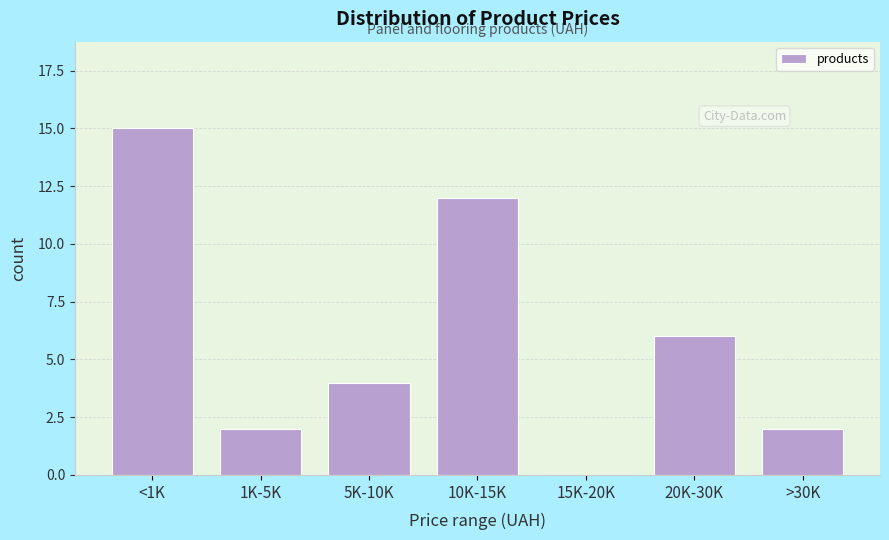

Reading right to left, extract all data points from this chart.

>30K=2	20K-30K=6	15K-20K=0	10K-15K=12	5K-10K=4	1K-5K=2	<1K=15